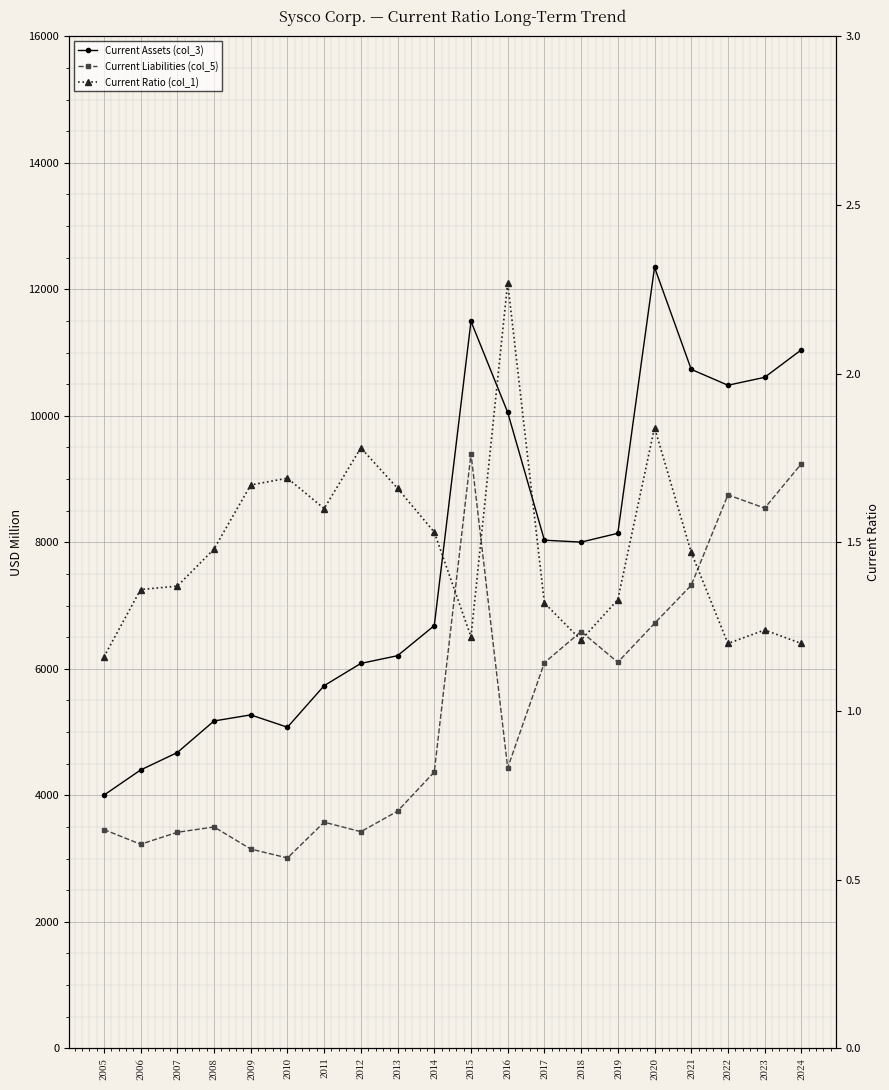

How many values in the Current Assets (col_3) series are below 8003?

10